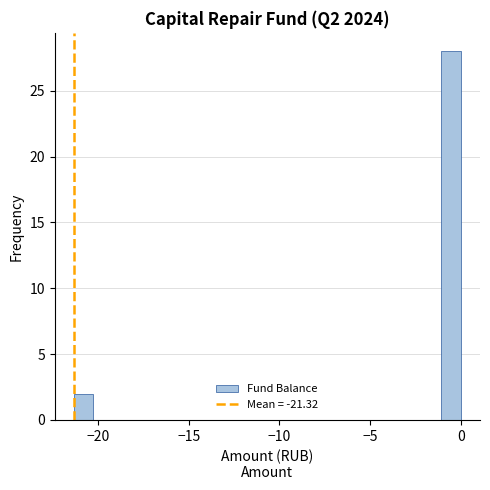

Read against the x-axis, roughly where is the centre of the tallest bar?

-0.5